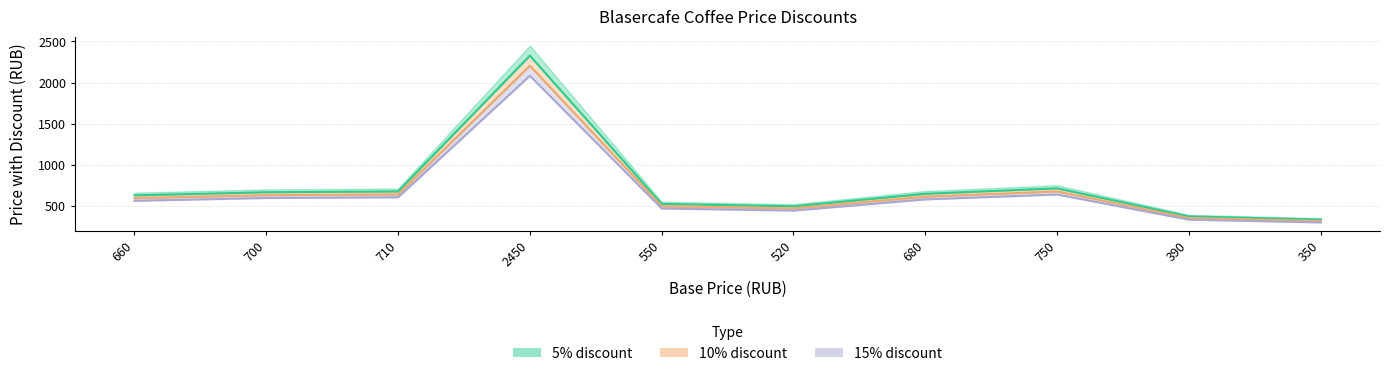

Is the value of 5% discount at 520 greater than the value of 10% discount at 750?

No